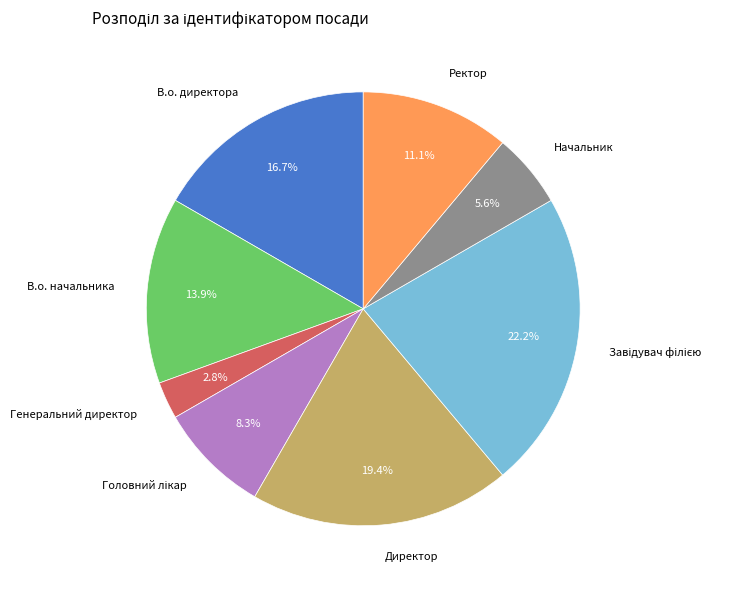

What is the ratio of the value at Генеральний директор to the value at В.о. начальника?

0.2